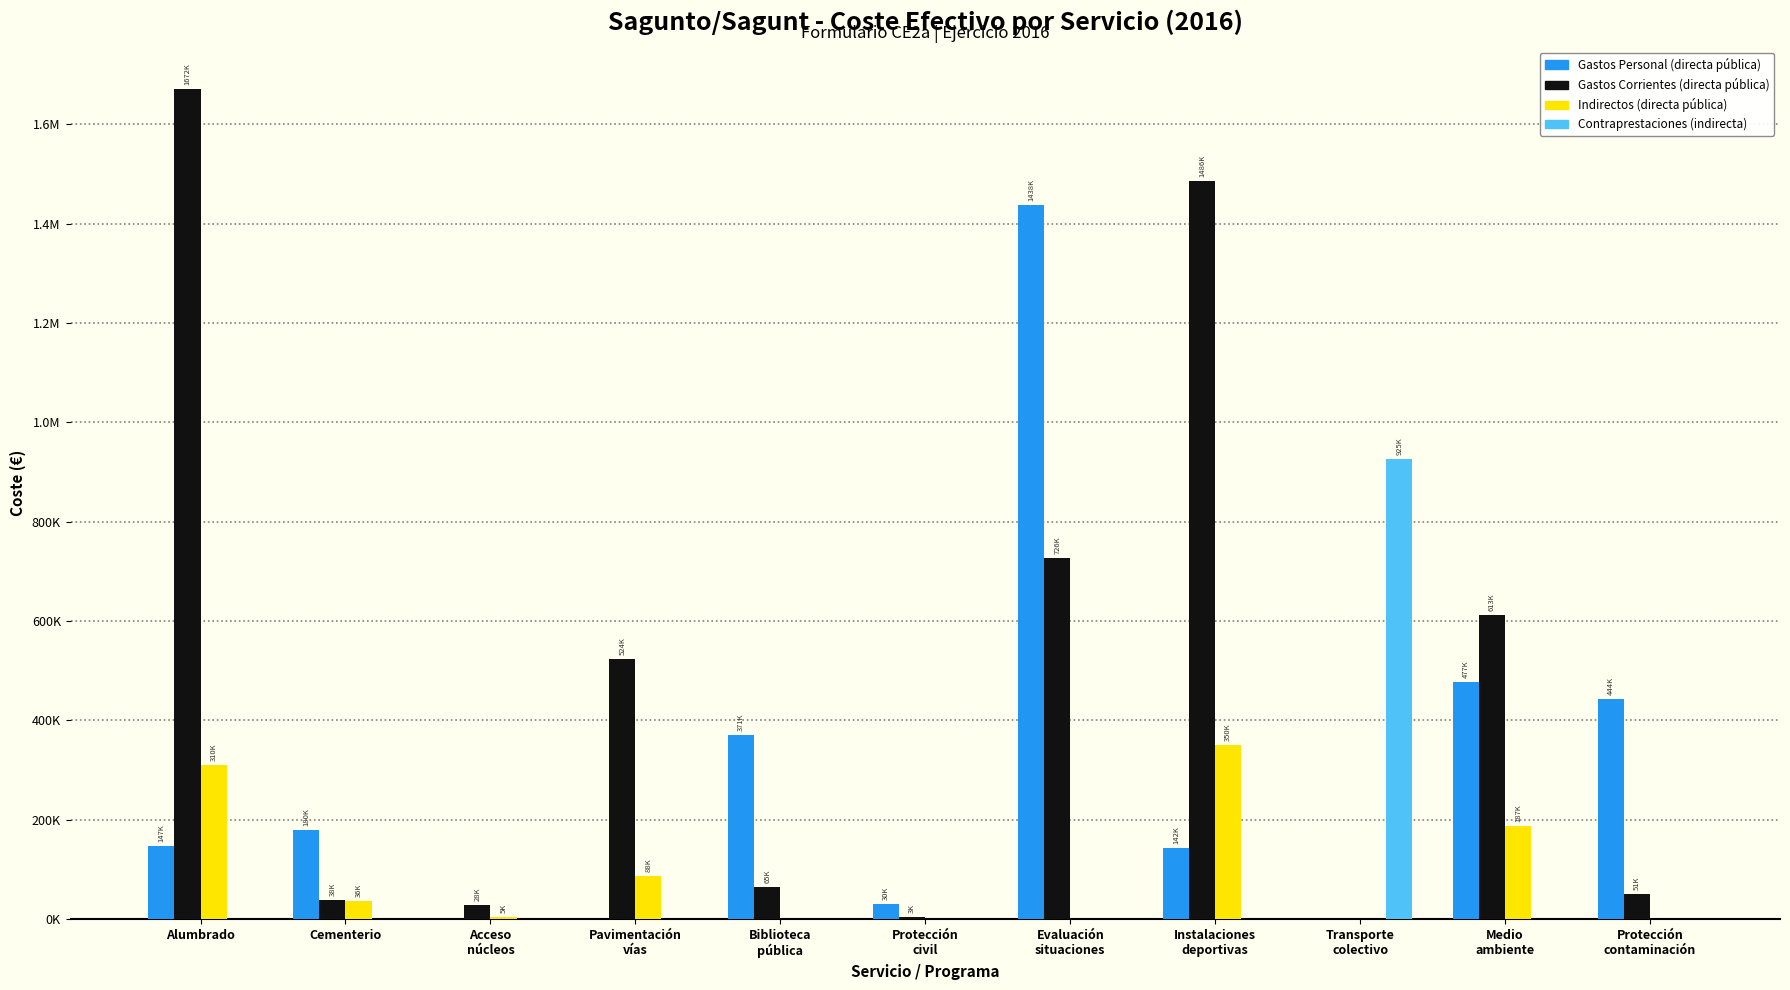

Reading left to right, list all the values displayed in this chart.

directa_publica_gastos_personal: 147284.9	179951.2	0.0	0.0	371323.7	30242.5	1438159.3	142181.4	0.0	477145.7	443705.6
directa_publica_gastos_corrientes: 1672246.6	38301.1	27589.3	524197.2	65141.7	3459.5	726369.6	1485905.2	0.0	612752.0	51151.9
directa_publica_indirectos: 310480.9	36432.2	4707.8	87502.7	0.0	0.0	0.0	349613.8	0.0	187191.6	0.0
indirecta_contraprestaciones: 0.0	0.0	0.0	0.0	0.0	0.0	0.0	0.0	925431.2	0.0	0.0